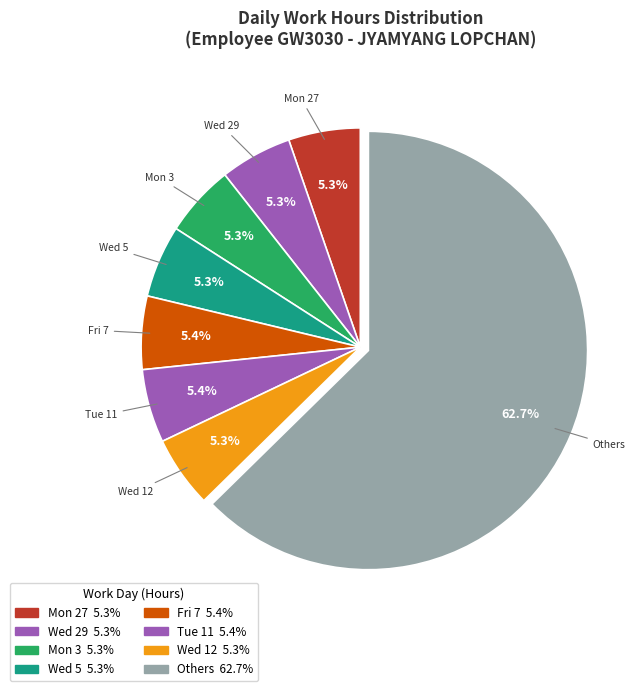

Count the number of slices in the pie.

8